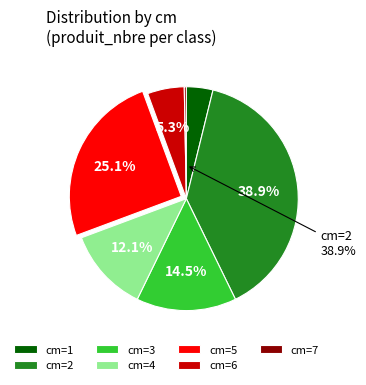

Does 1 account for over 50% of the chart?

No